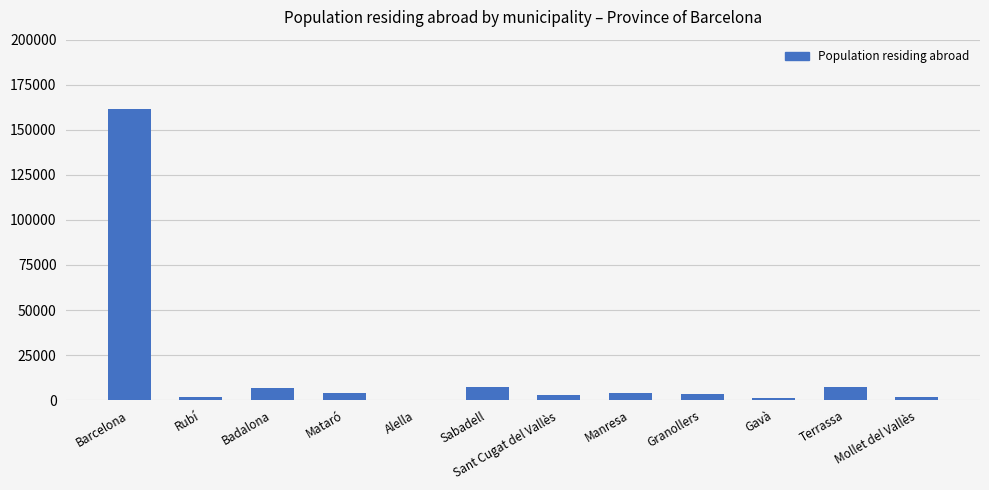

Which category has the highest value across all series?

Barcelona